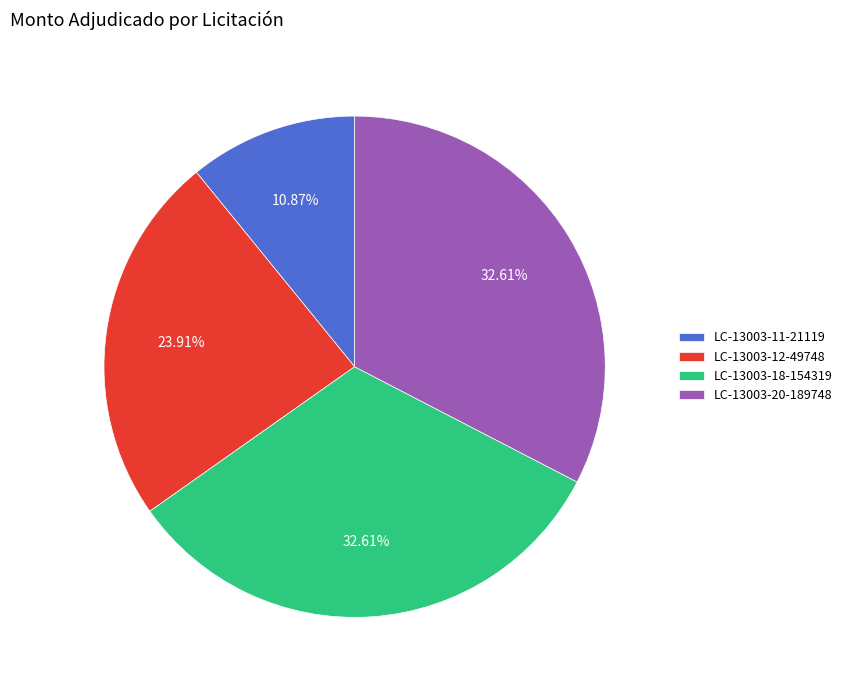

Is there any slice that represents more than half of the pie?

No